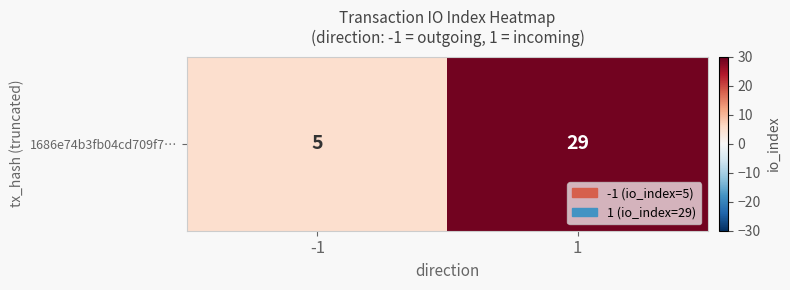

Reading left to right, transcribe all the data shown in this chart.

-1=5	1=29